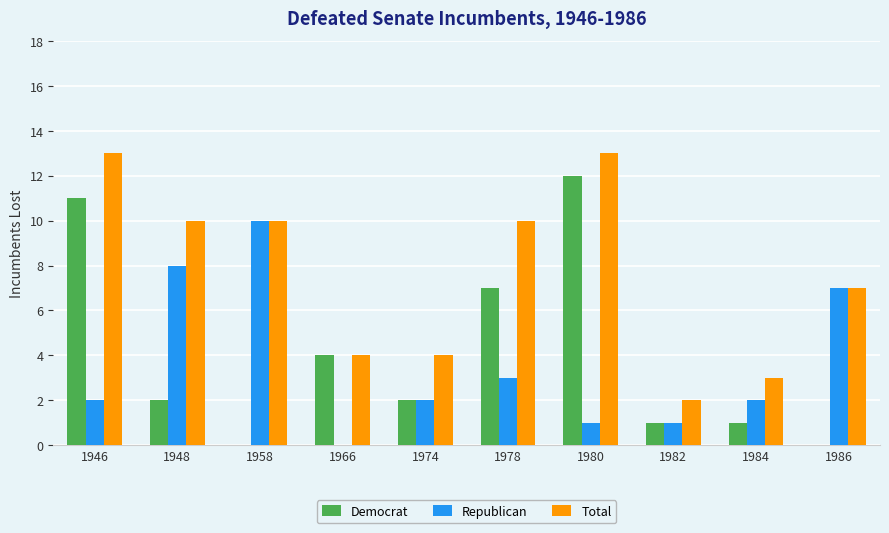

Are the bars grouped side by side (vs. stacked)?

Yes